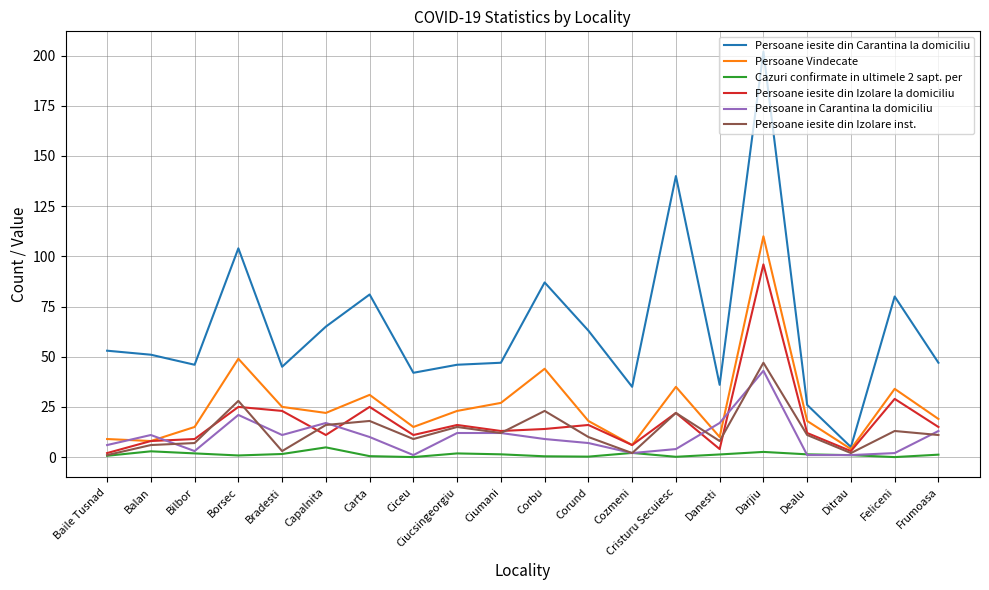

What is the greatest value displayed?

202.0